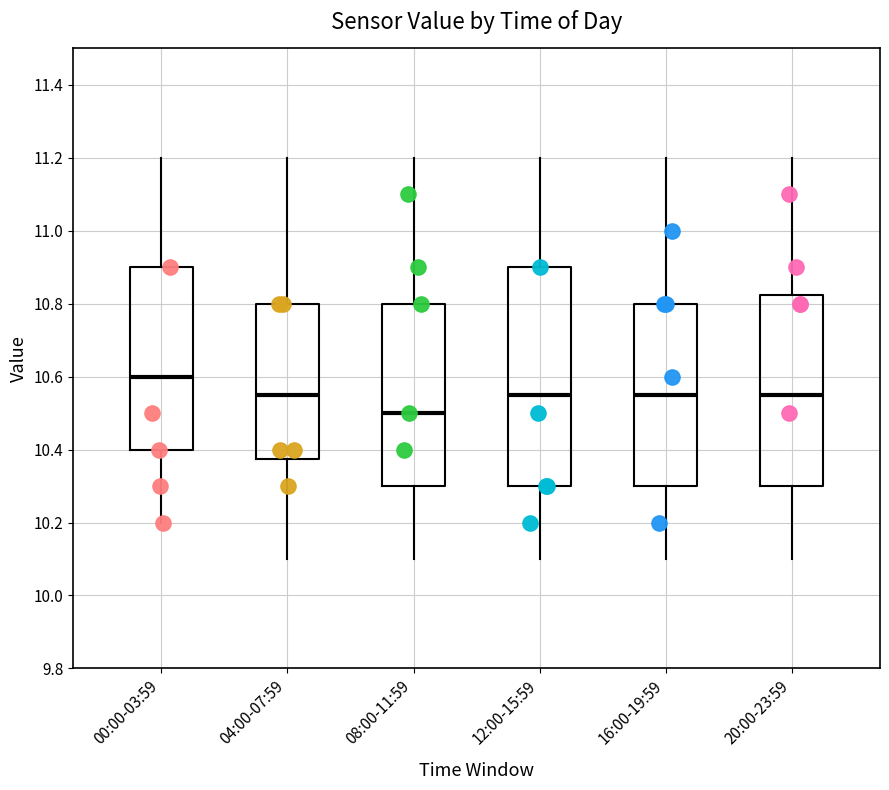

Comparing the boxes themselves (not the whiskers), which one is the tallest?

12:00-15:59